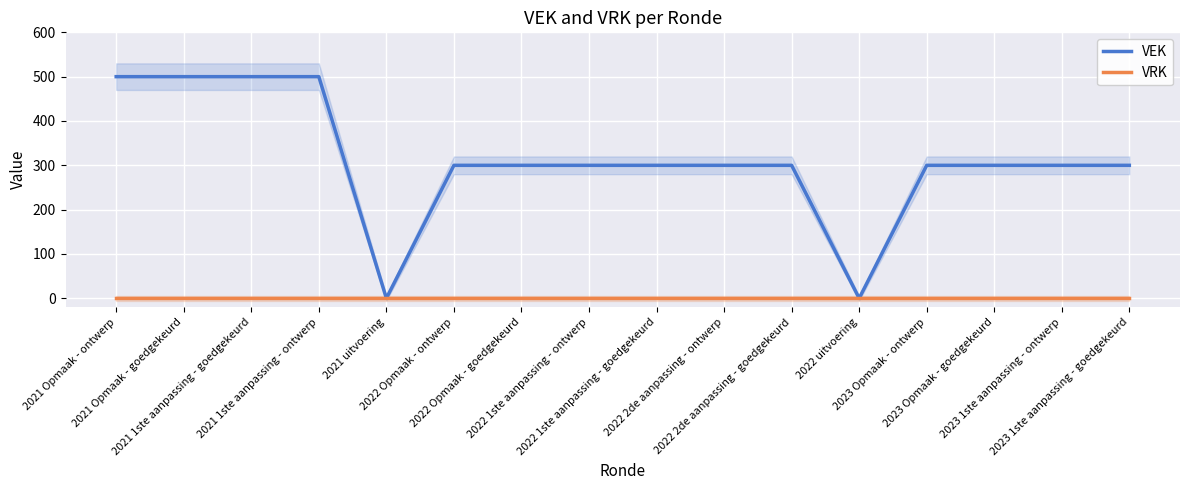

At which category is the sum across all series the highest?

2021 Opmaak - ontwerp